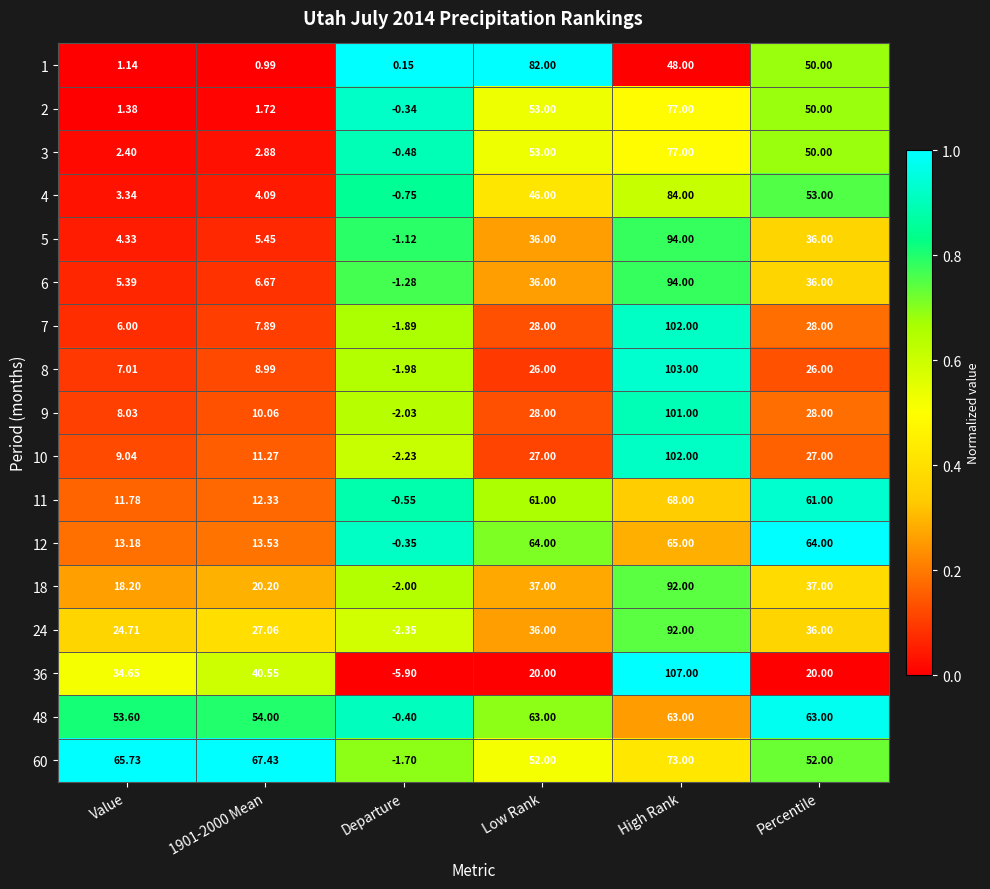

At which category is the sum across all series the highest?

High Rank